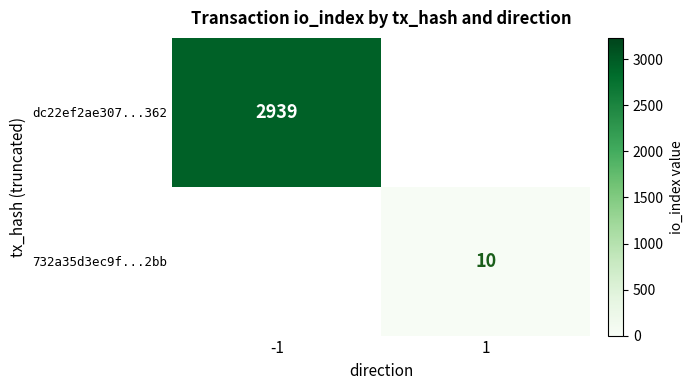

Count the number of data series in this chart.

2